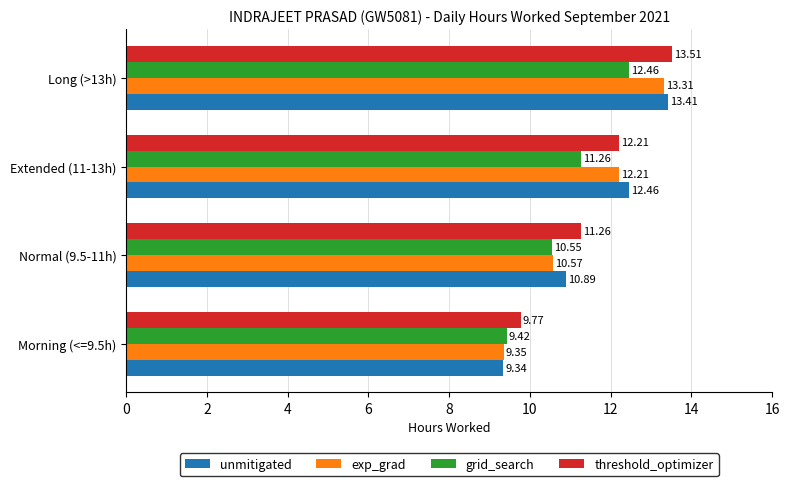

At which category is the sum across all series the highest?

Long (>13h)